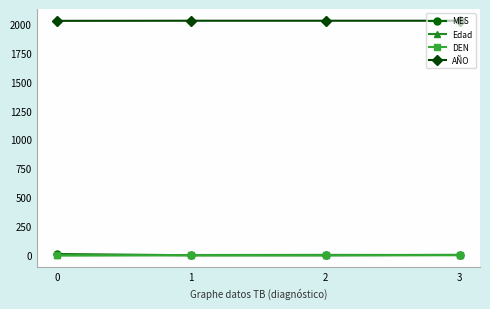

What are all the series names shown in the legend?

MES, Edad, DEN, AÑO